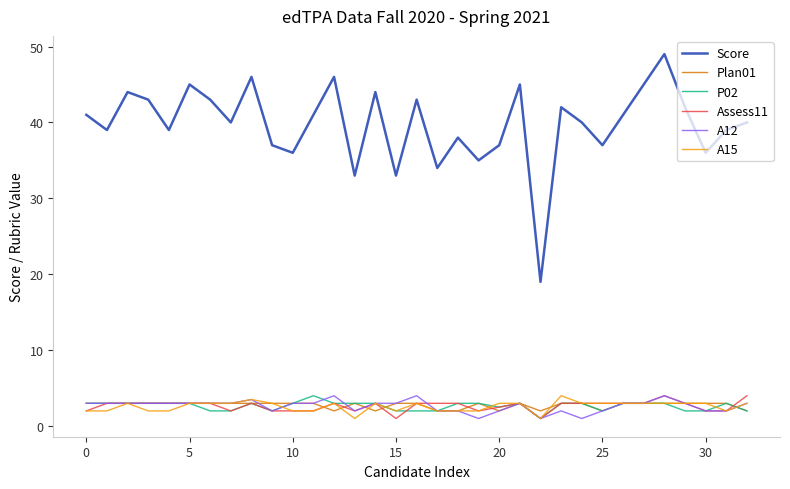

Which series has the widest spread of values?

Score